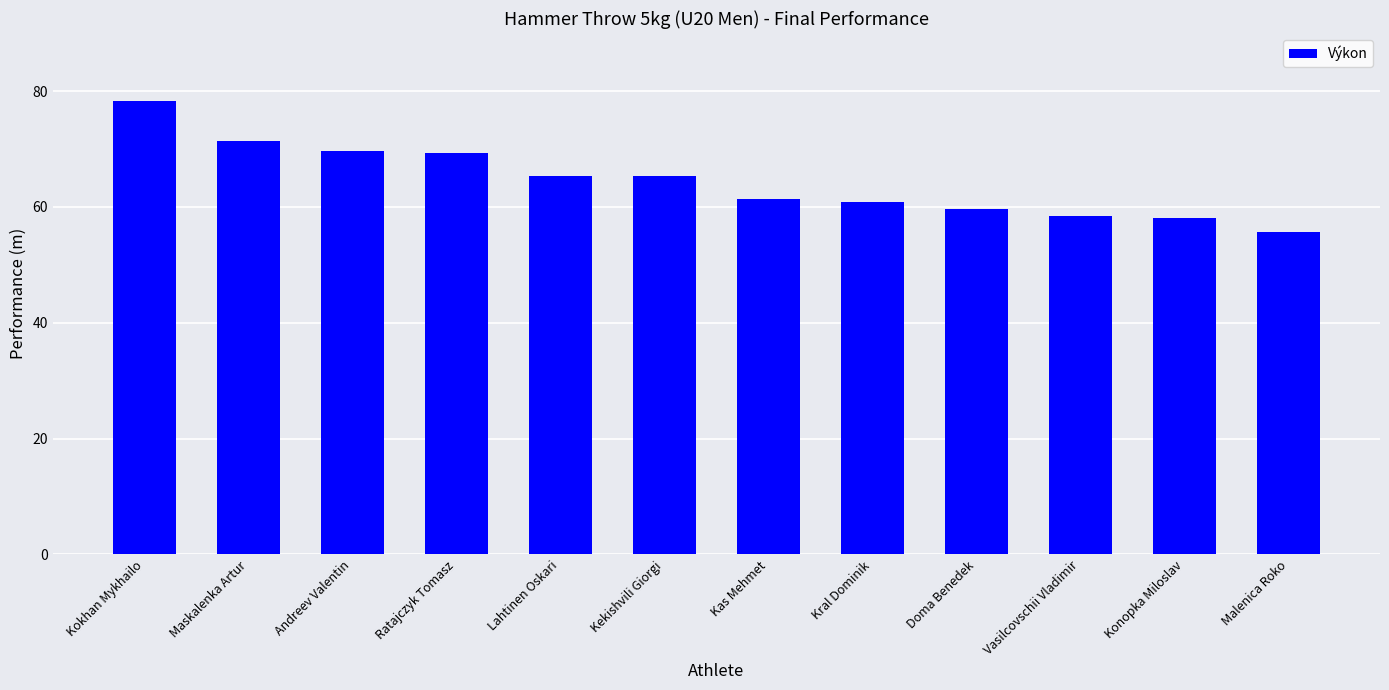

Count the number of values greater than 65.

6